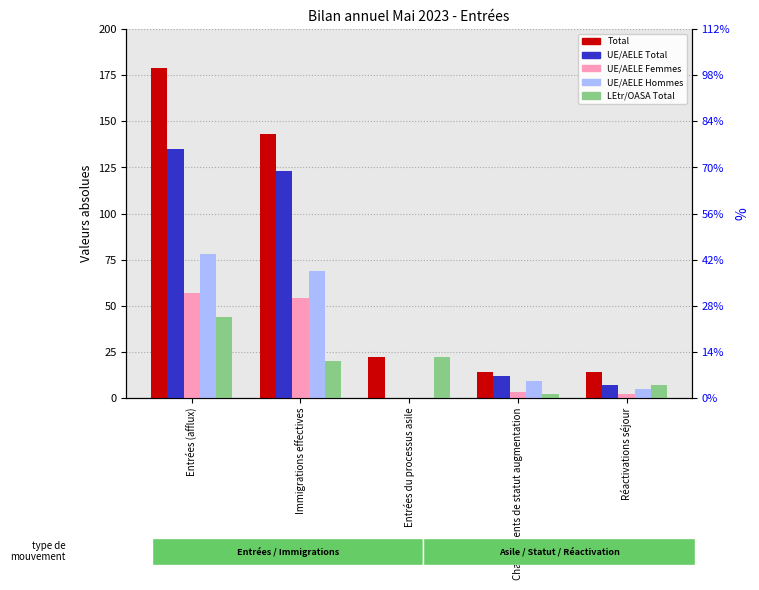

What is the label of the 3rd bar from the right?

Entrées du processus asile